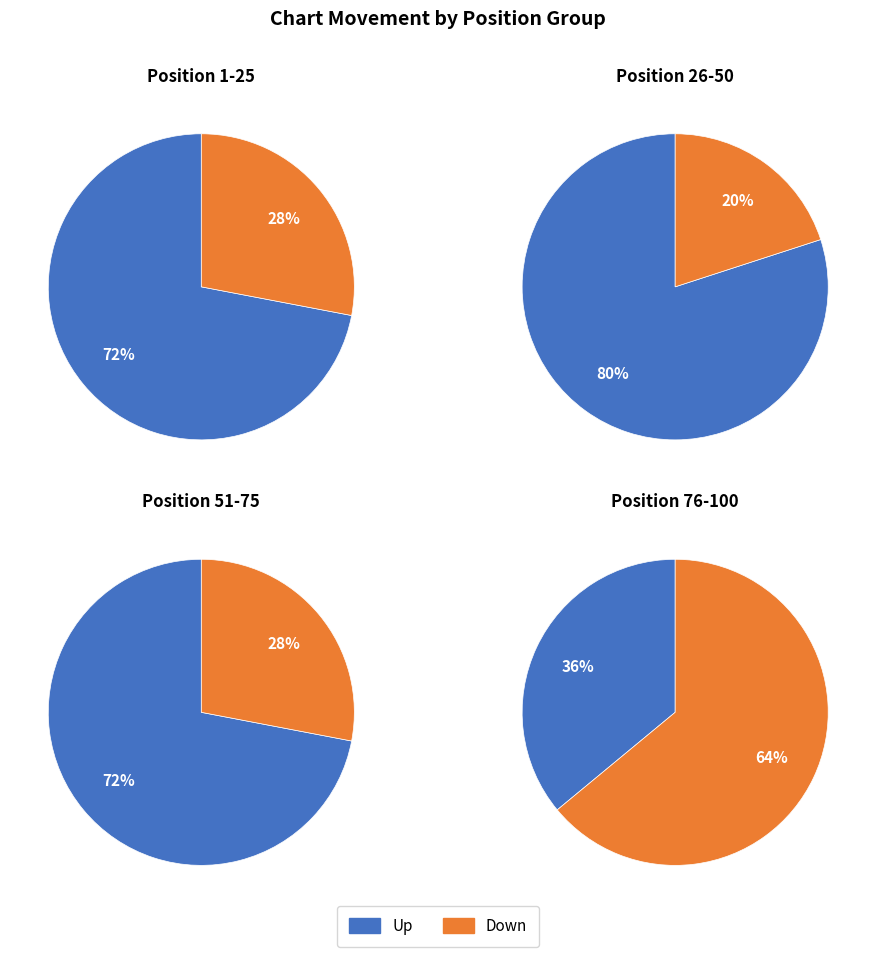

What is the smallest slice in the pie chart?

down